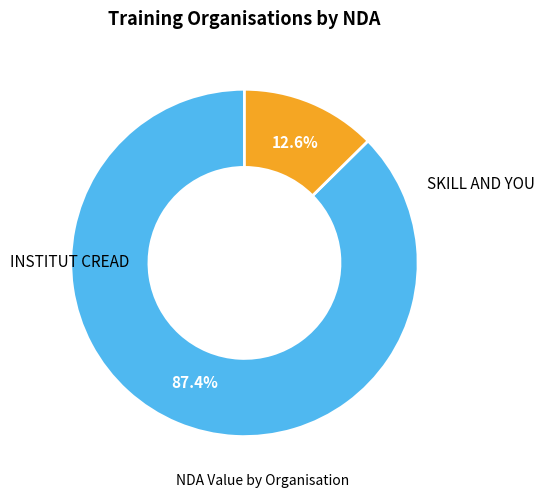

What is the ratio of the value at INSTITUT CREAD to the value at SKILL AND YOU?

6.9